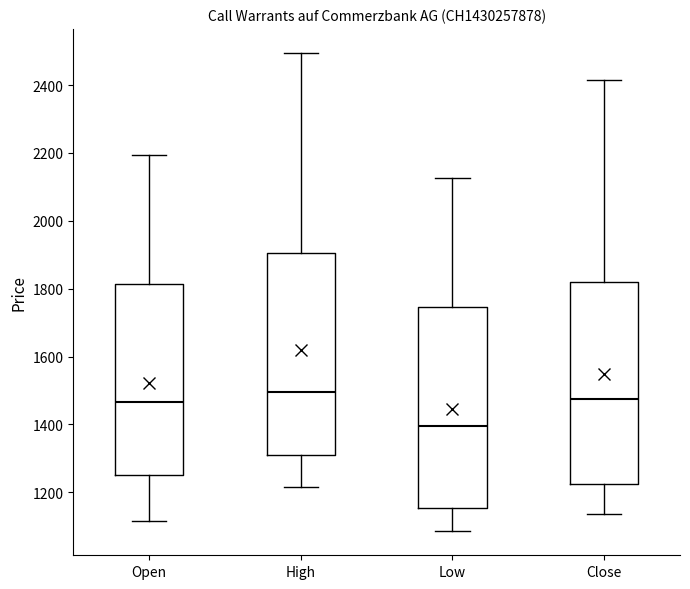

Reading left to right, transcribe this box plot: for each box, give where its median line is, the range the box spans, and where its two whiskers end, as read against the y-axis. The values are not printed on the chart, so give them approximately, as read against the axis.

Open: median 1460, box 1260 to 1820, whiskers 1120 to 2200
High: median 1500, box 1320 to 1900, whiskers 1220 to 2500
Low: median 1400, box 1160 to 1740, whiskers 1080 to 2120
Close: median 1480, box 1220 to 1820, whiskers 1140 to 2420